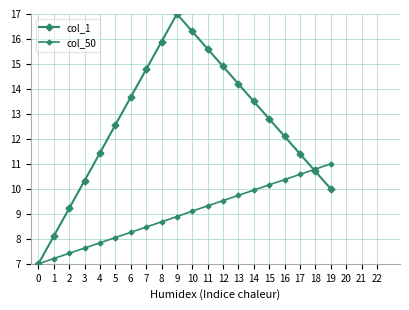

At which label is col_50 closest to 9?

9